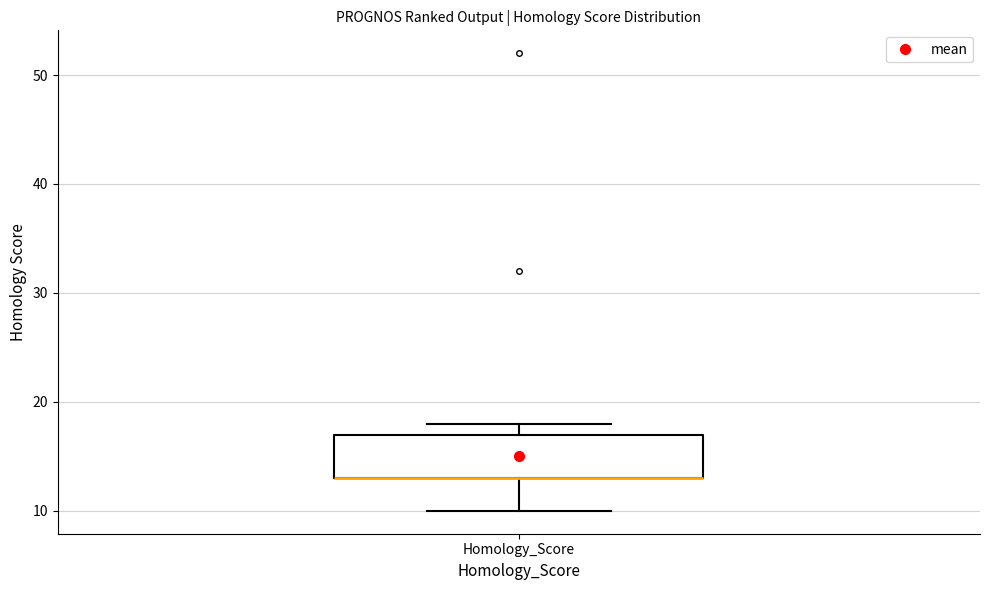

Where is the upper edge of the box for Homology_Score on the y-axis? The values are not printed on the chart, so give them approximately, as read against the axis.

17